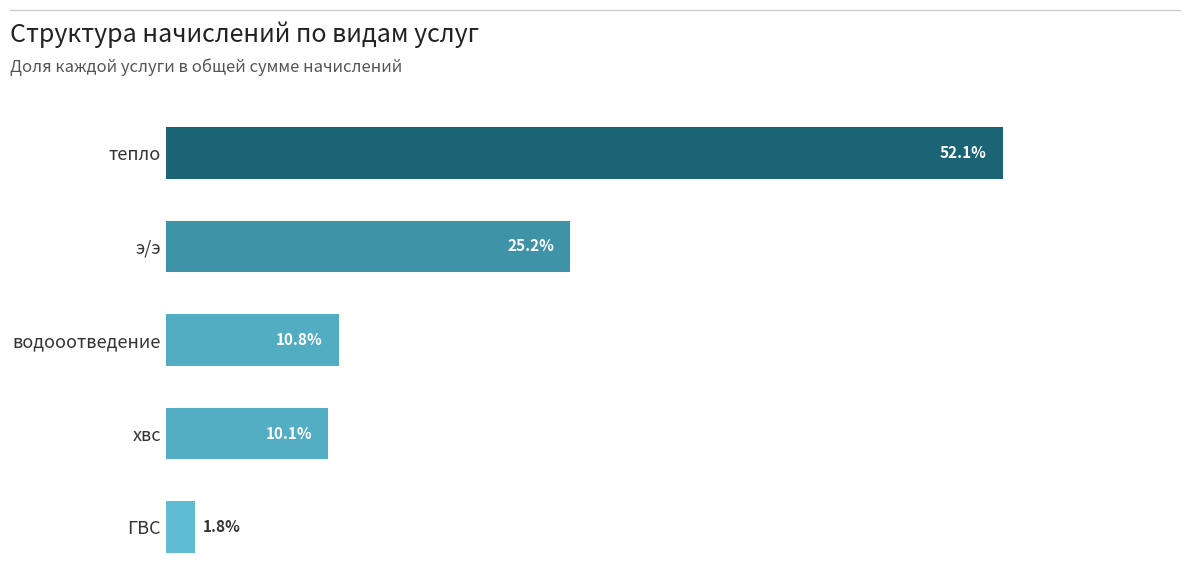

At which label is the value closest to 26?

э/э